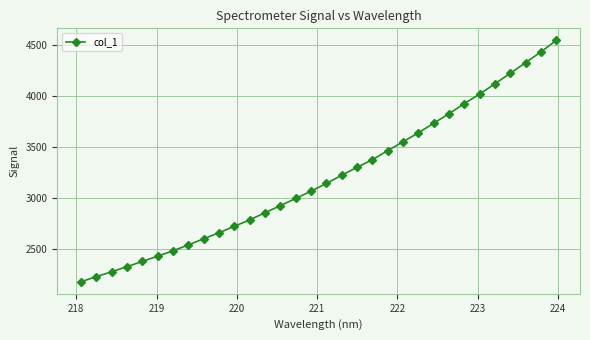

What is the minimum value shown in the chart?

2182.0